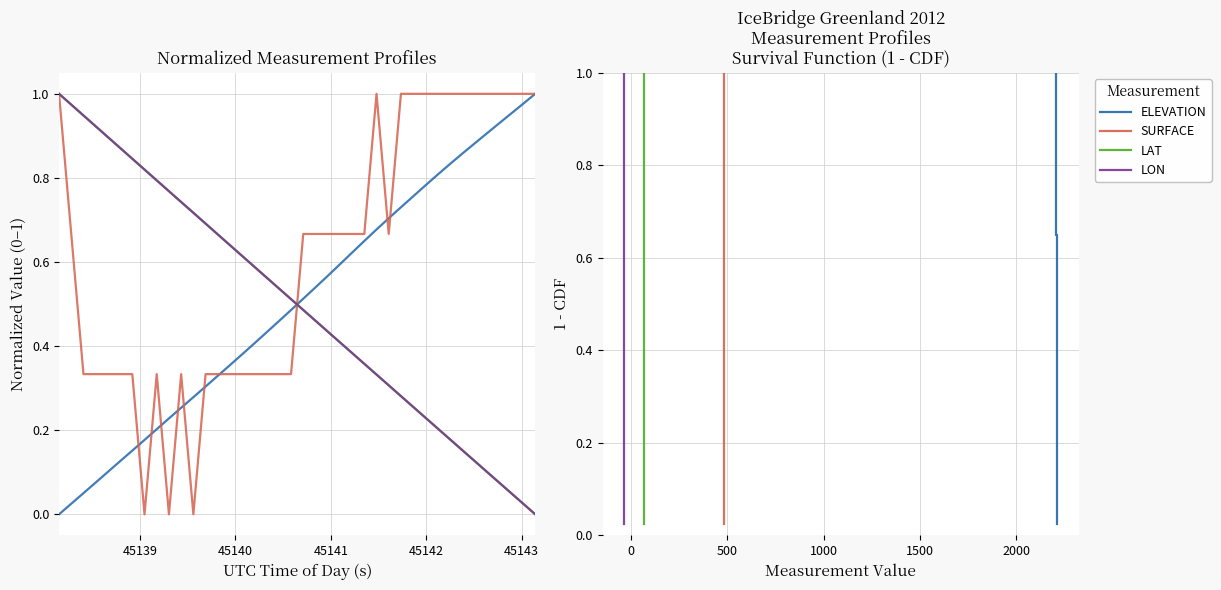

Is it true that SURFACE equals 1.4 at 45143?

False